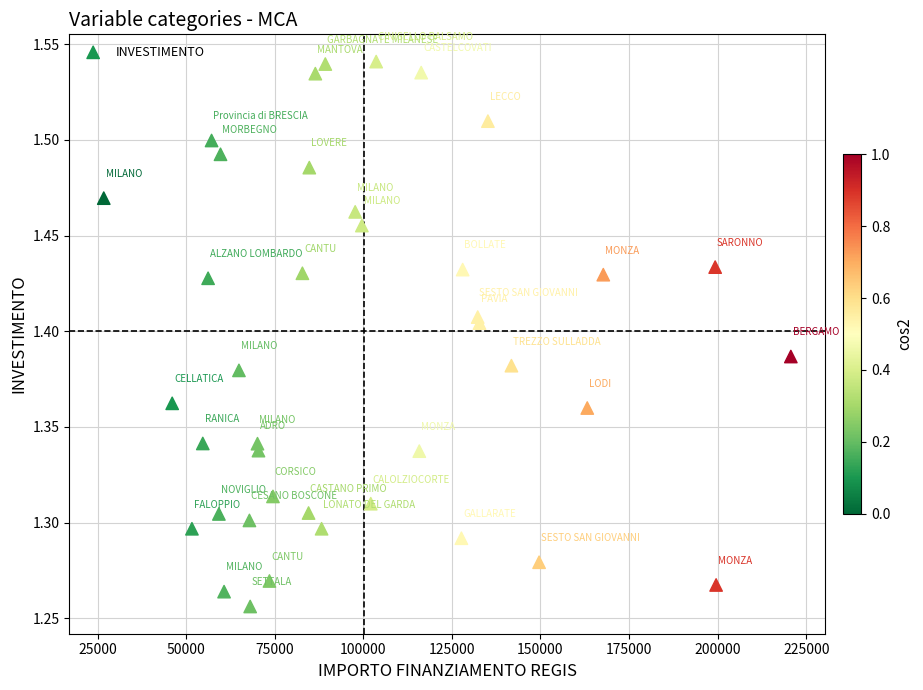

What is the range of X values (max minus min)?

193933.1